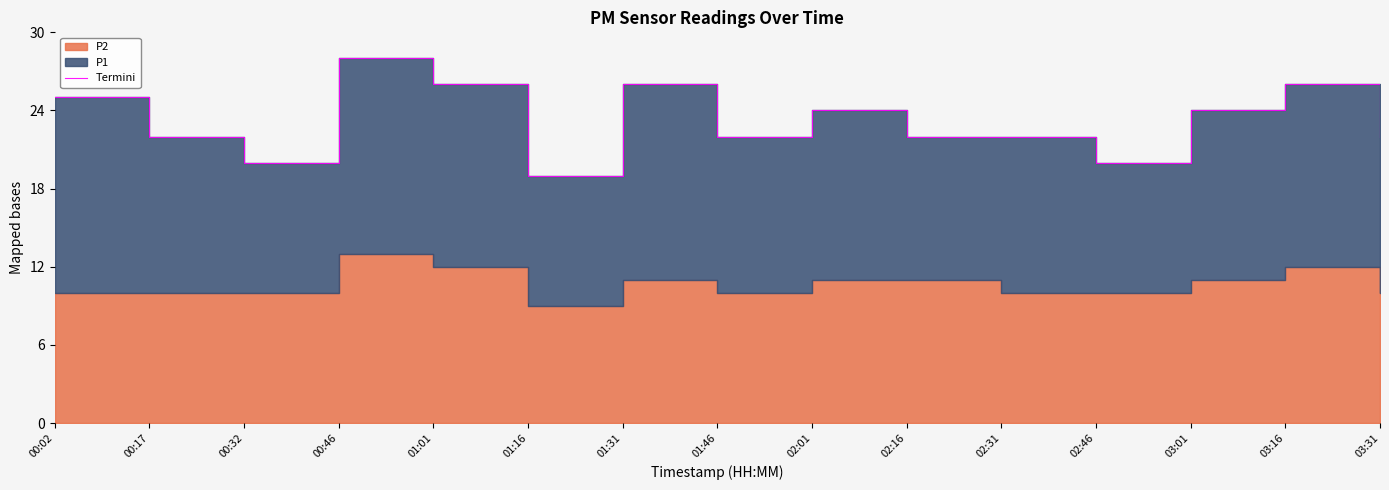

List the labels in order of value, smallest first.

01:16, 00:32, 02:46, 00:17, 01:46, 02:16, 02:31, 03:31, 02:01, 03:01, 00:02, 01:01, 01:31, 03:16, 00:46